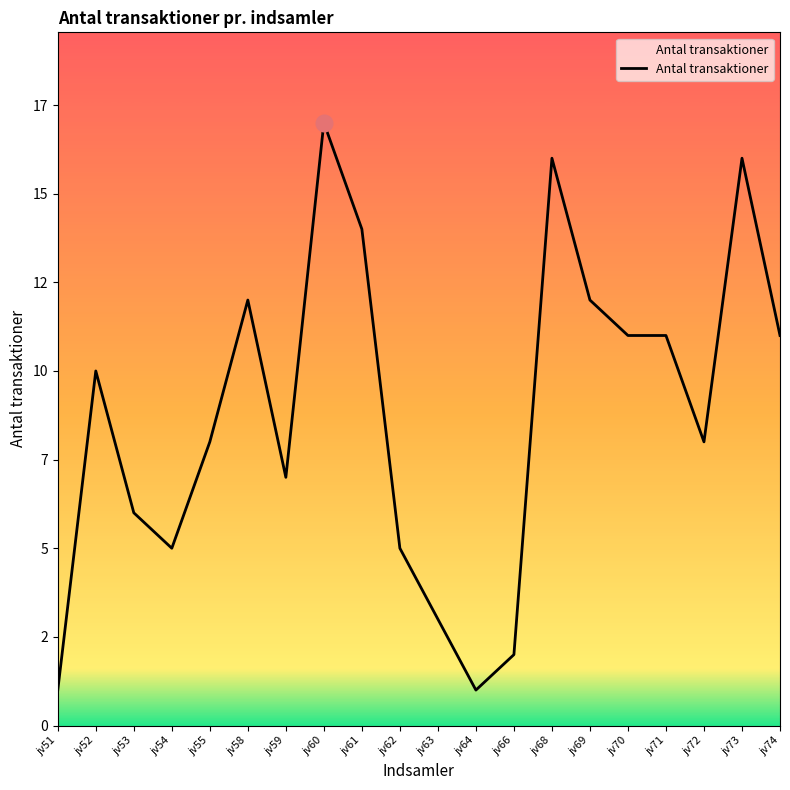

Rank the categories by value from highest to lowest.

jv60, jv68, jv73, jv61, jv58, jv69, jv70, jv71, jv74, jv52, jv55, jv72, jv59, jv53, jv54, jv62, jv63, jv66, jv51, jv64